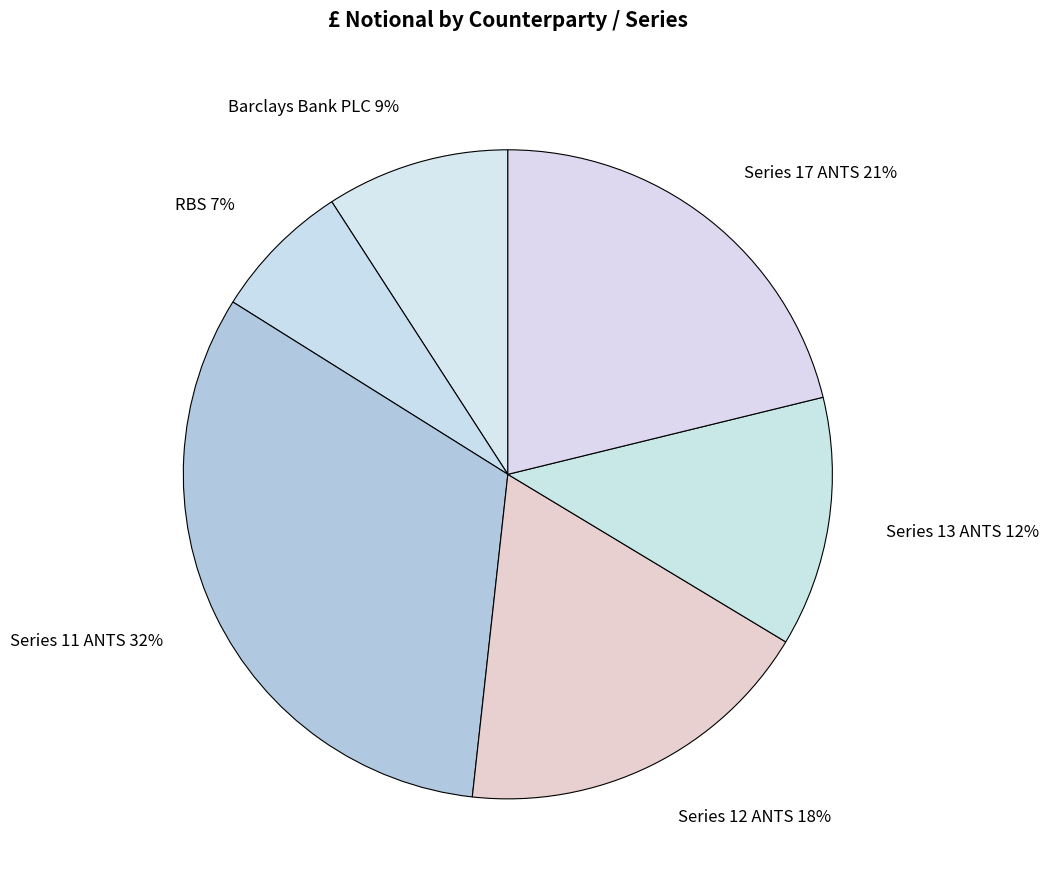

How many segments does this pie chart have?

6